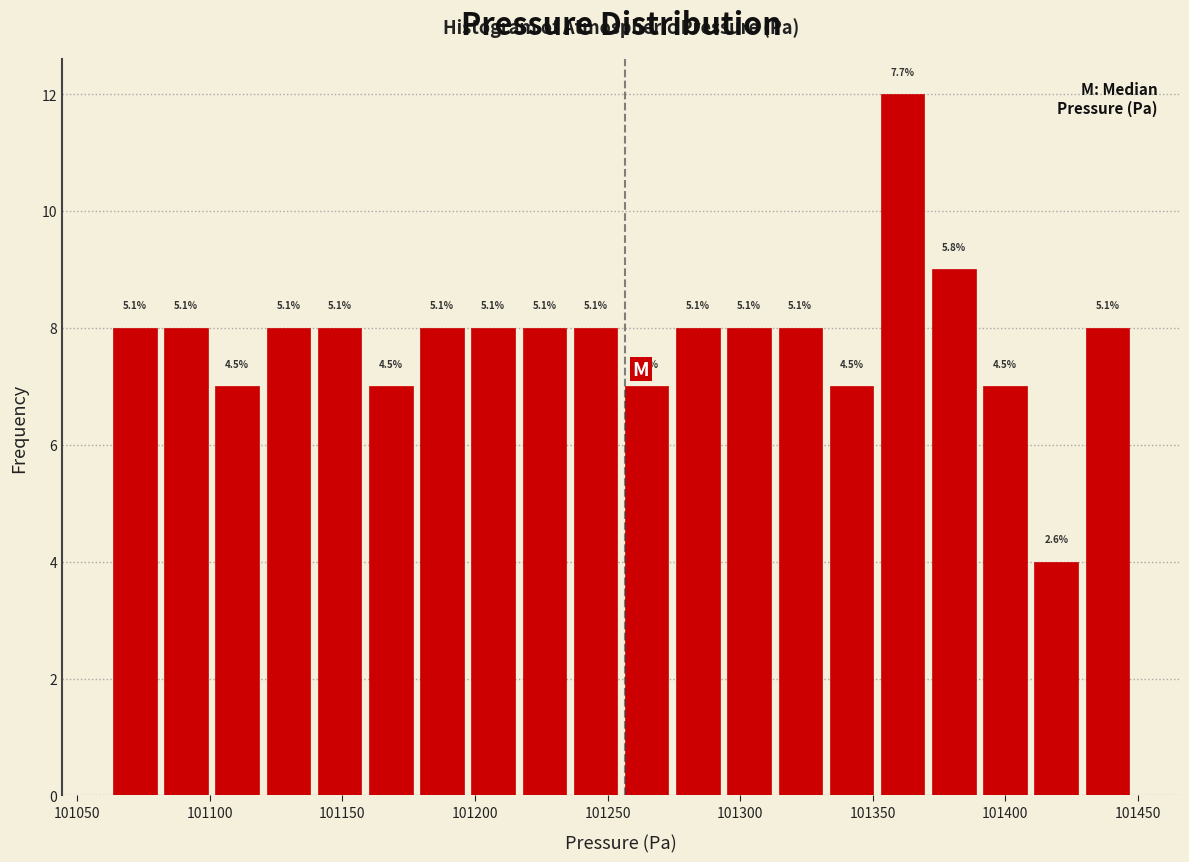

Read against the x-axis, roughly where is the centre of the tallest bar?

101360